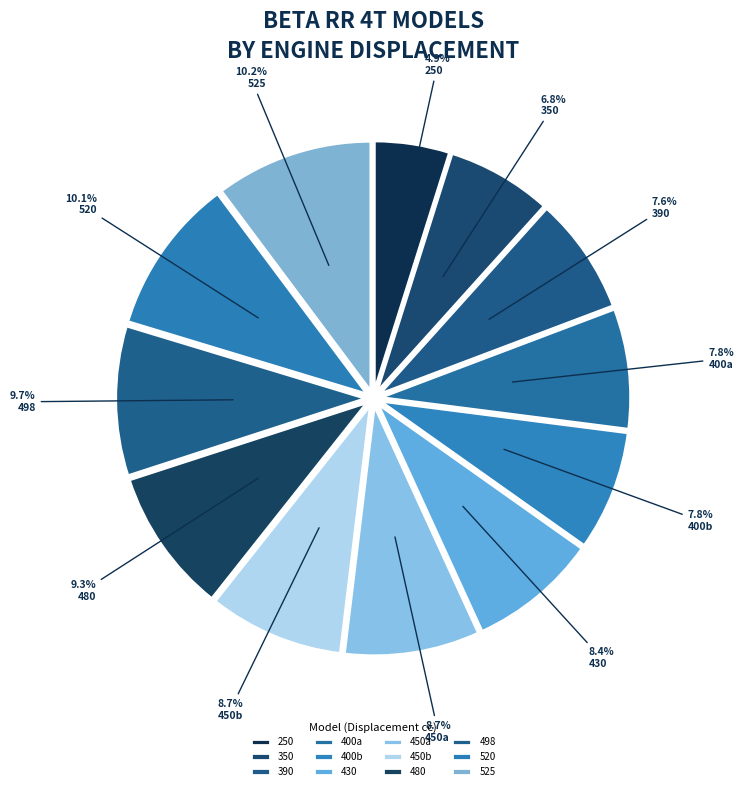

Rank the categories by value from lowest to highest.

RR 4T 250
2005-2007, RR 4T 350
2012-2018, RR 4T 390
2015-2018, RR 4T 400
2005-2012, RR 4T 400
2012-2014, RR 4T 430
2015-2018, RR 4T 450
2005-2012, RR 4T 450
2012-2014, RR 4T 480
2015-2018, RR 4T 498
2012-2014, RR 4T 520
2010-2011, RR 4T 525
2005-2009